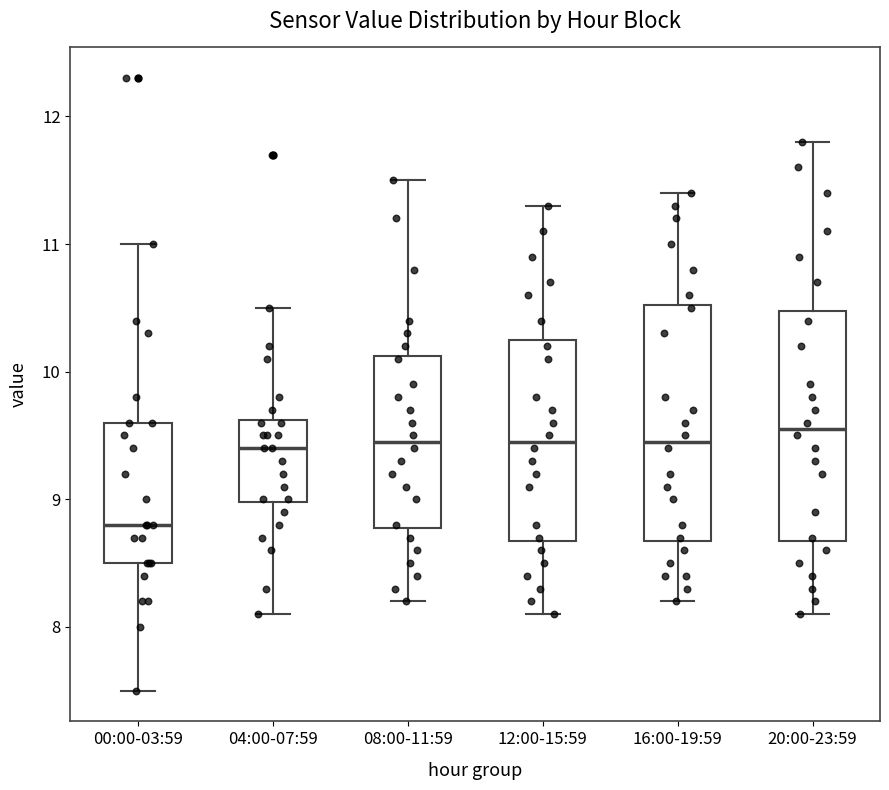

Reading left to right, read every box against the y-axis: the position of its median line, the range the box covers, and the ends of its whiskers. The values are not printed on the chart, so give them approximately, as read against the axis.

00:00-03:59: median 8.8, box 8.5 to 9.6, whiskers 7.5 to 11.0
04:00-07:59: median 9.4, box 9.0 to 9.6, whiskers 8.1 to 10.5
08:00-11:59: median 9.5, box 8.8 to 10.1, whiskers 8.2 to 11.5
12:00-15:59: median 9.5, box 8.7 to 10.3, whiskers 8.1 to 11.3
16:00-19:59: median 9.5, box 8.7 to 10.5, whiskers 8.2 to 11.4
20:00-23:59: median 9.6, box 8.7 to 10.5, whiskers 8.1 to 11.8